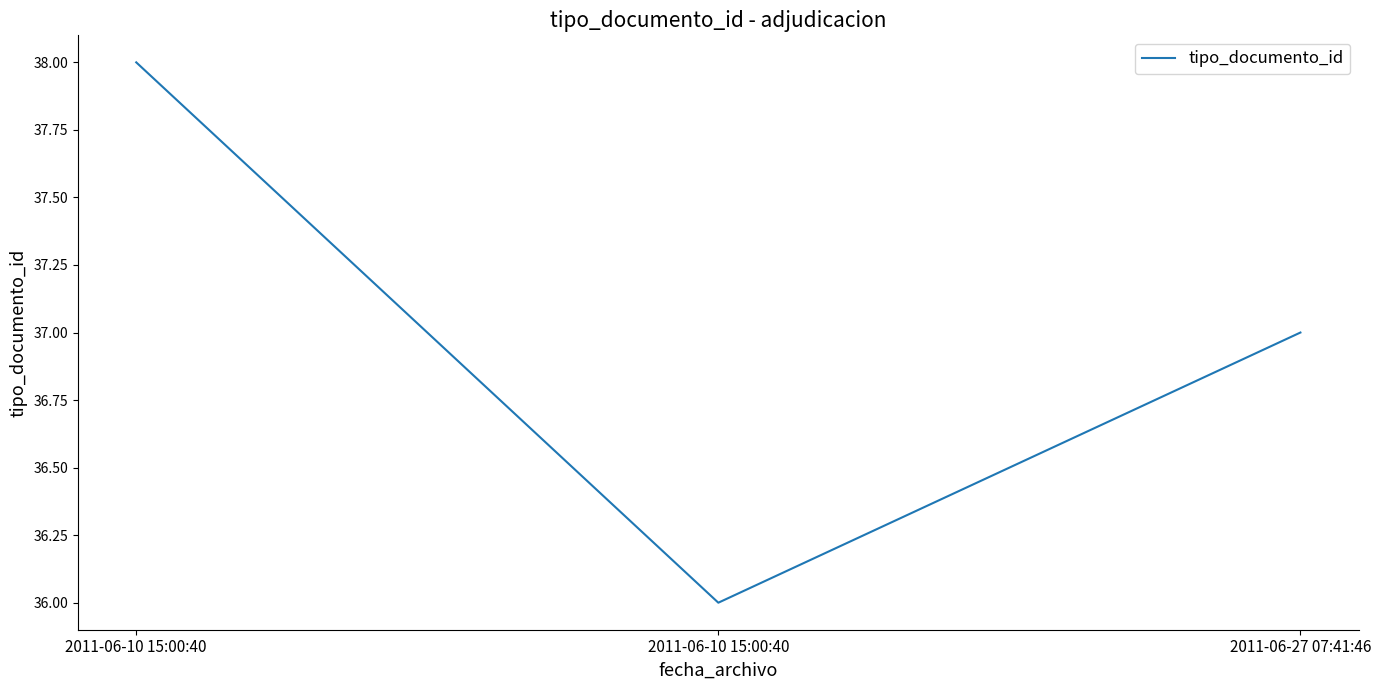

The chart shows a value of 37 at 2011-06-27 07:41:46. True or false?

True